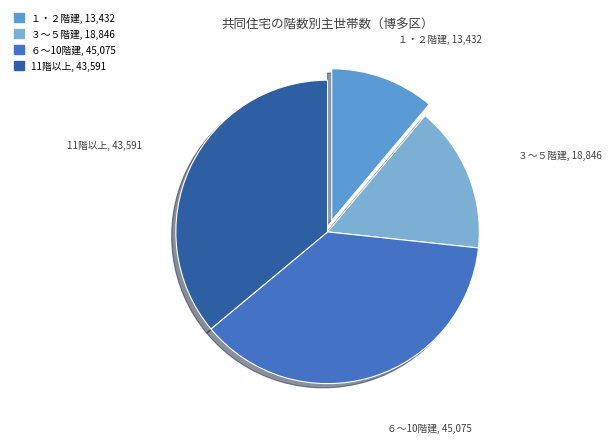

Do ６～10階建 and ３～５階建 together represent more than half of the pie?

Yes